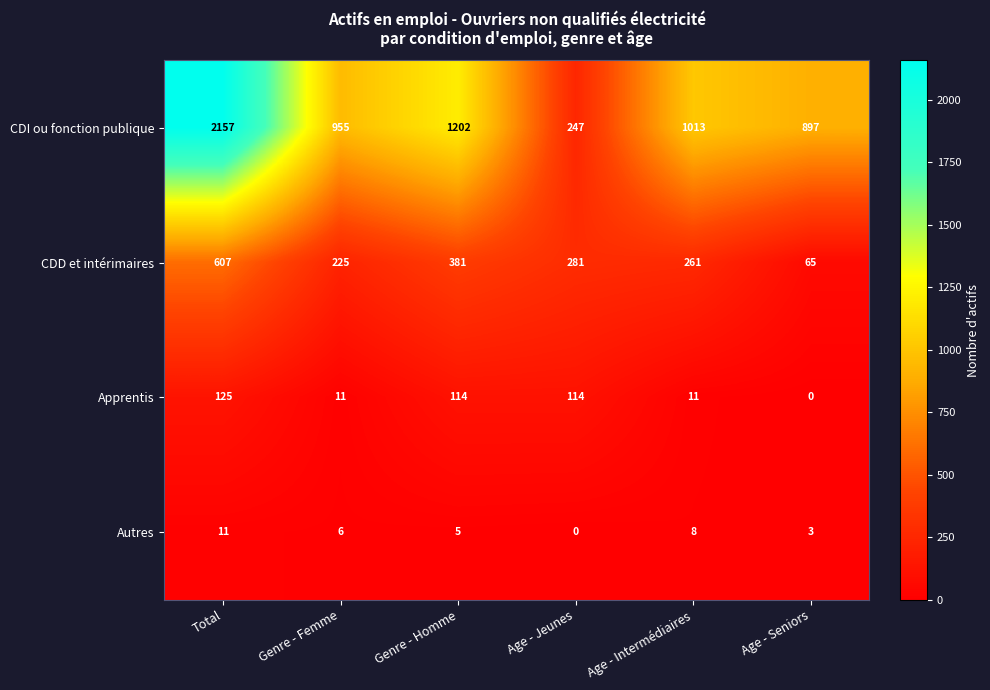

What is the sum of all CDD et intérimaires values?

1820